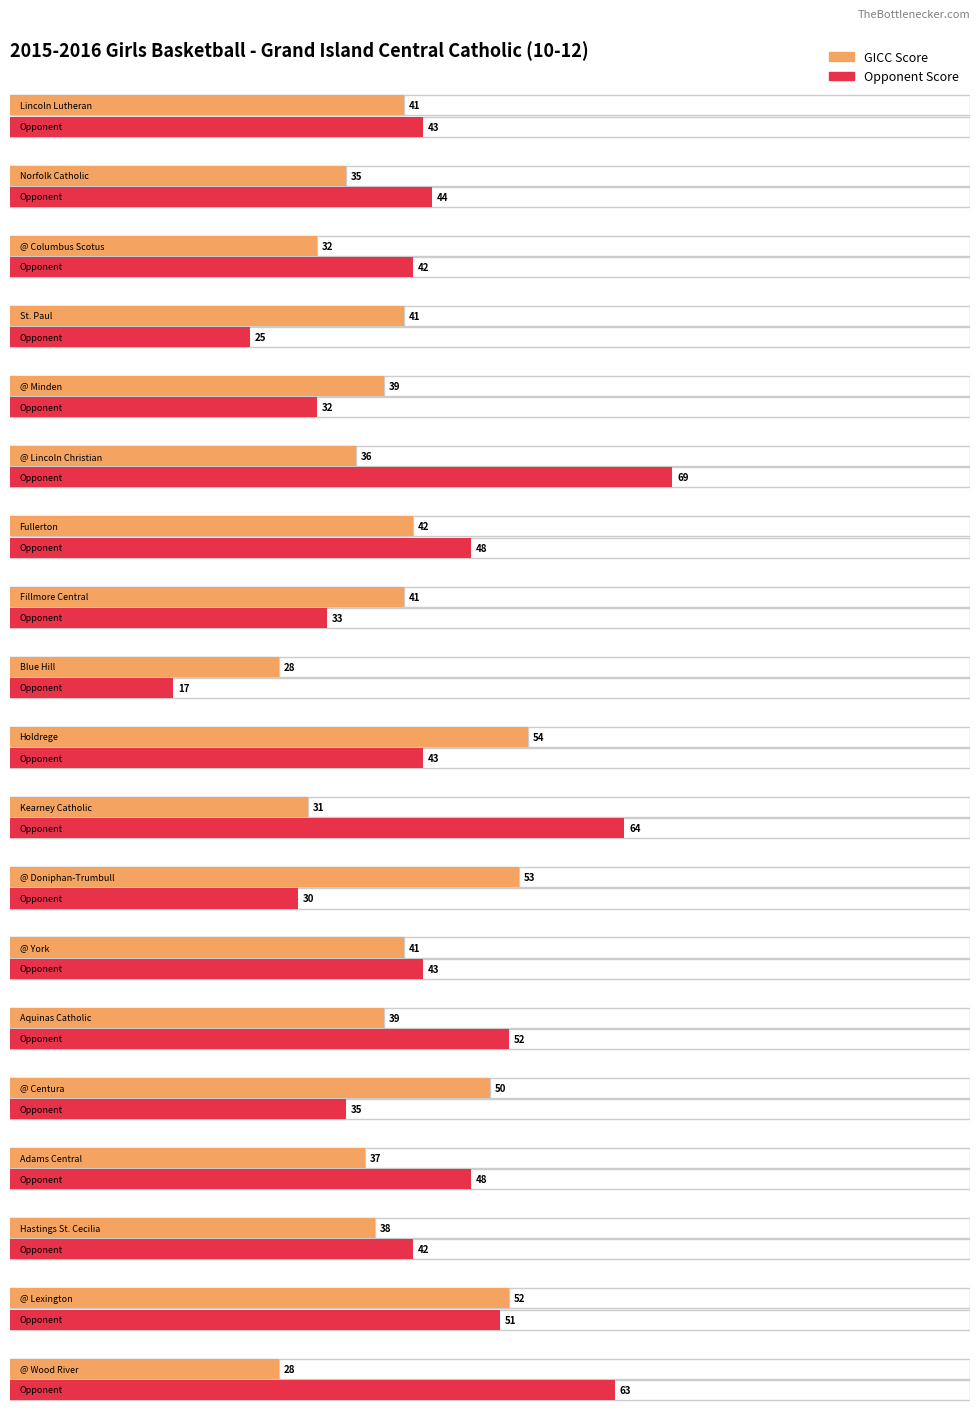

Between St. Paul and @ Doniphan-Trumbull, which is larger?

@ Doniphan-Trumbull